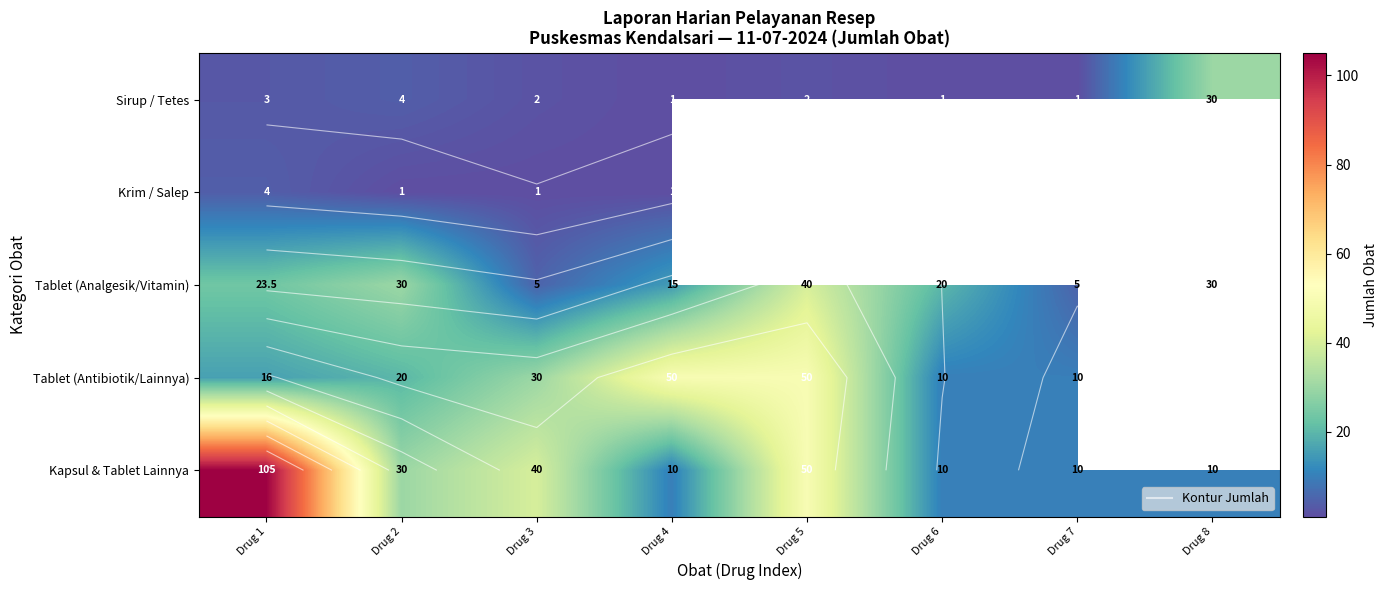

How many data points does each series have?

8